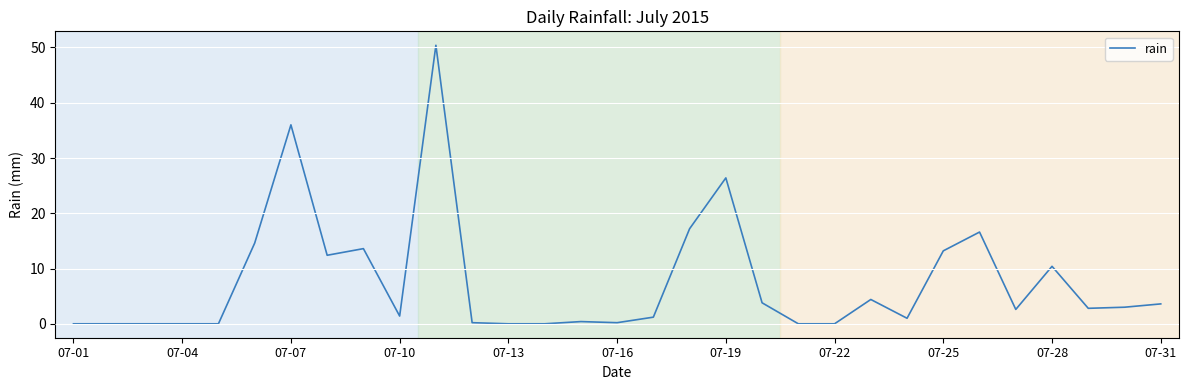

What is the maximum value shown in the chart?

50.4